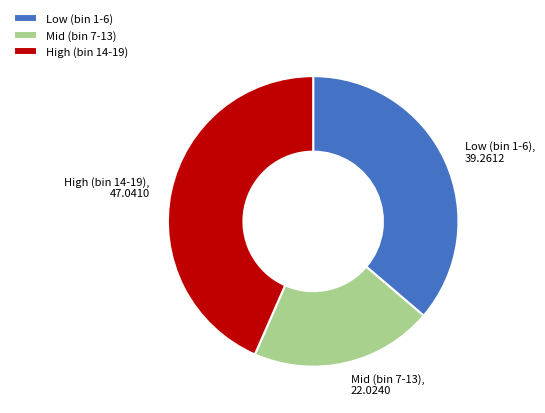

Is there a majority slice in this chart?

No